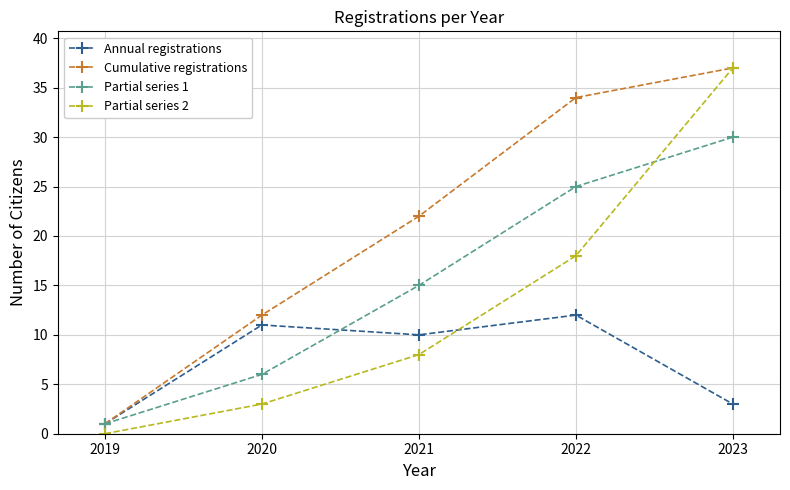

How many intersections are there between Annual registrations and Partial series 2?

1